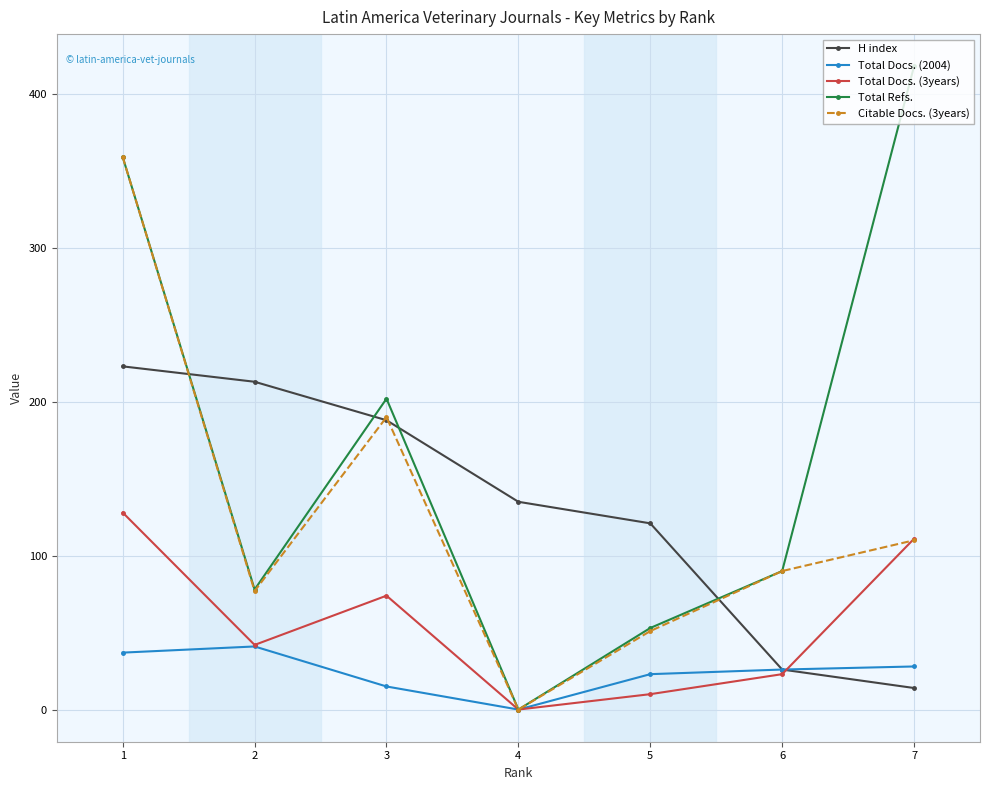

Which series changed the most between 6 and 7?

Total Refs.